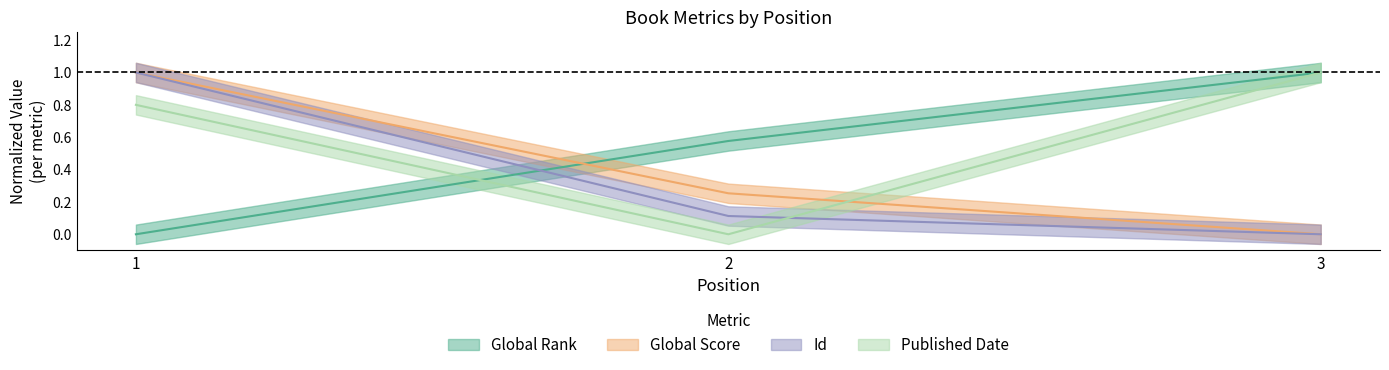

List the series in order of their overall mean, lowest first.

Id, Global Score, Global Rank, Published Date